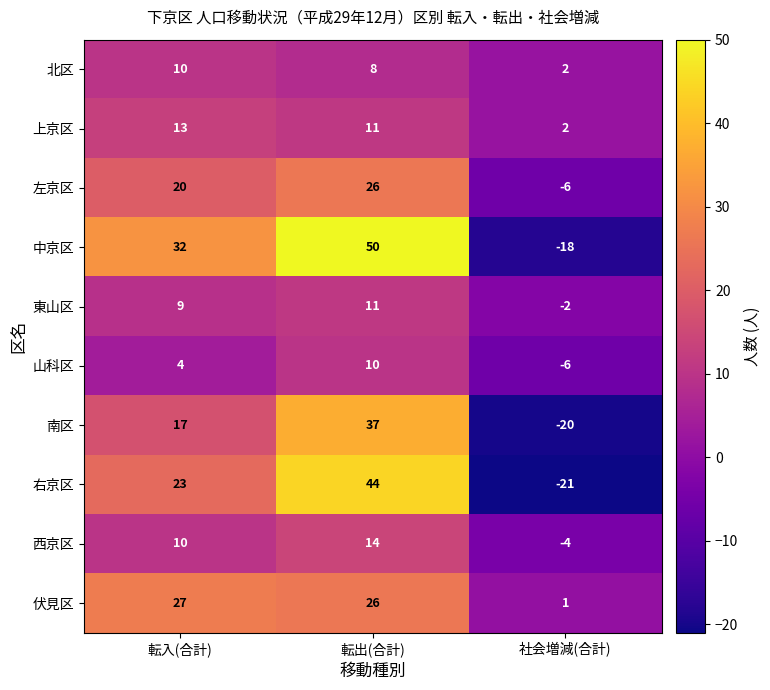

The value of 右京区 at 転入(合計) is 34. True or false?

False